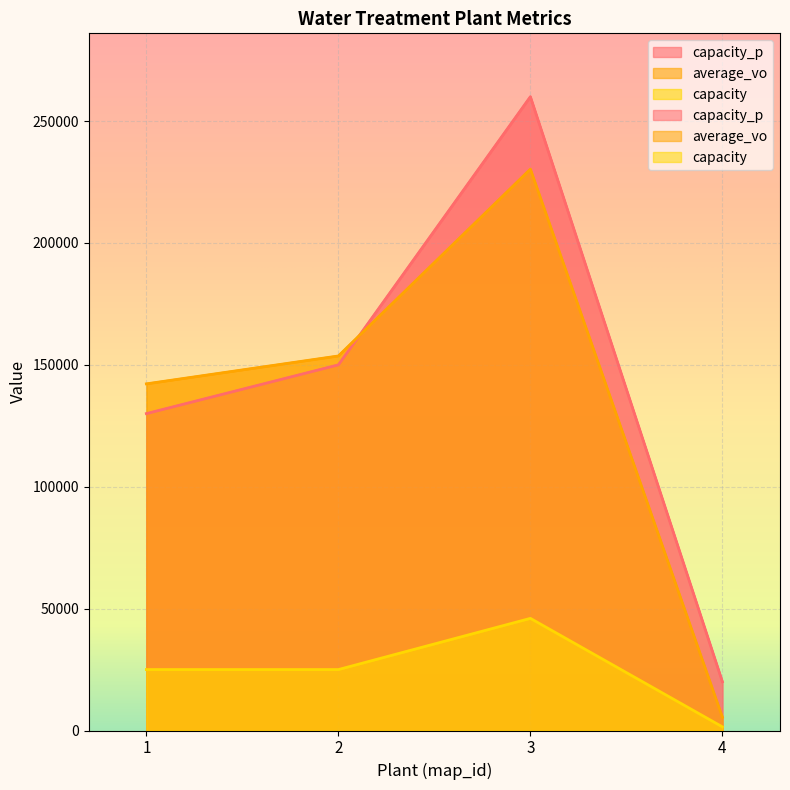

What is the greatest value displayed?

260000